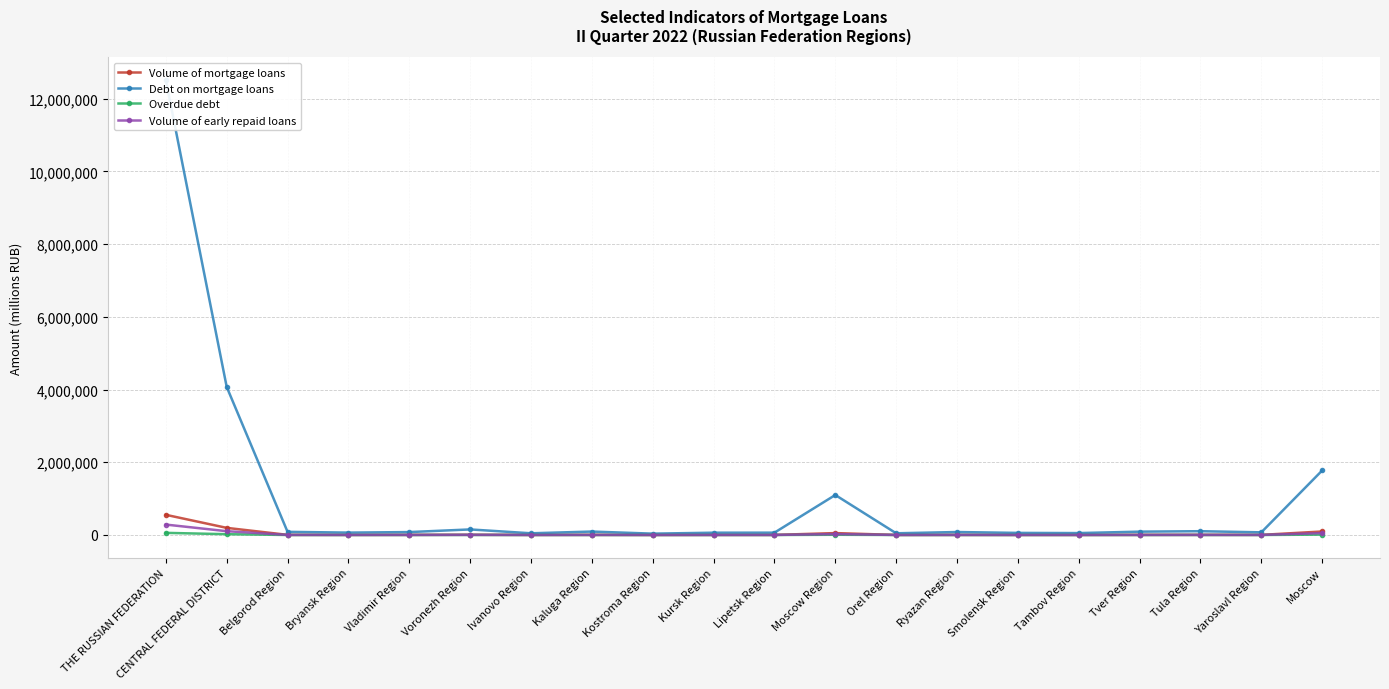

What are all the series names shown in the legend?

Volume of mortgage loans, Debt on mortgage loans, Overdue debt, Volume of early repaid loans